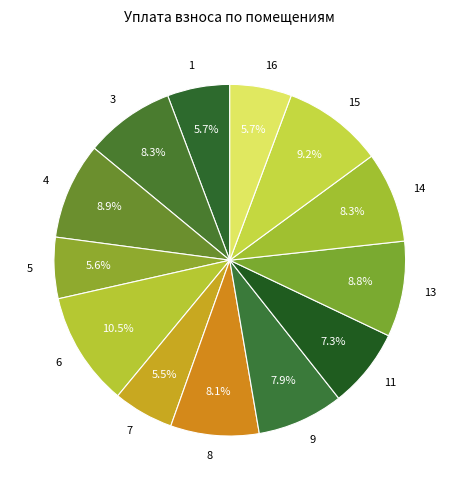

How much of the chart is everything except 9?

92.1%